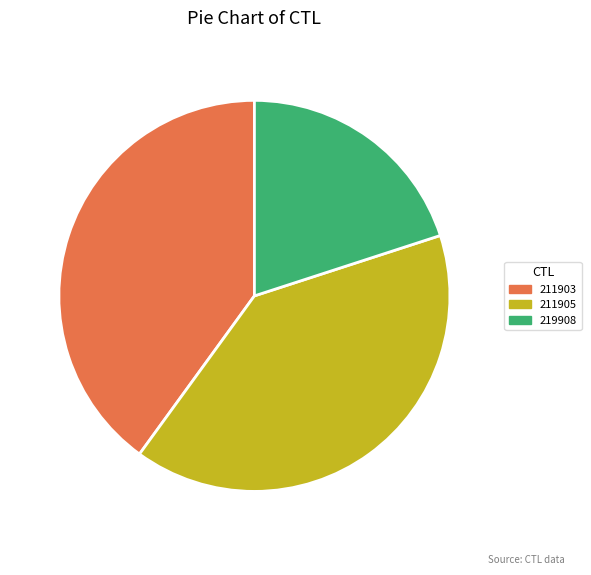

Does any single category account for the majority?

No